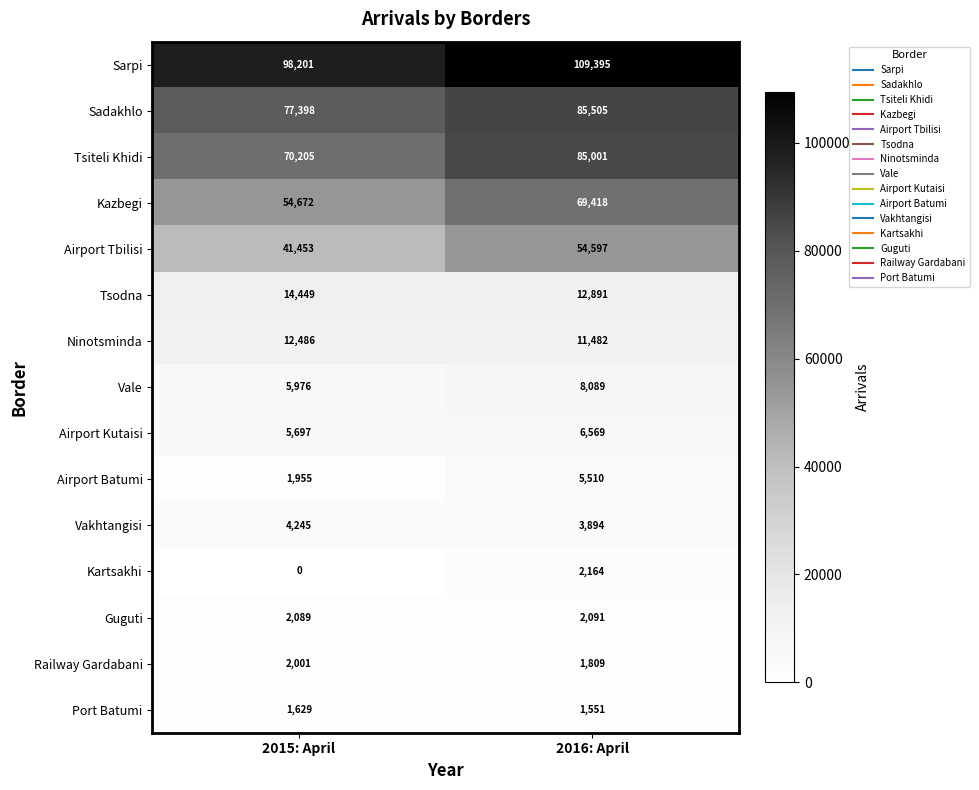

What is the spread (max minus min) of values at 2015: April?

98201